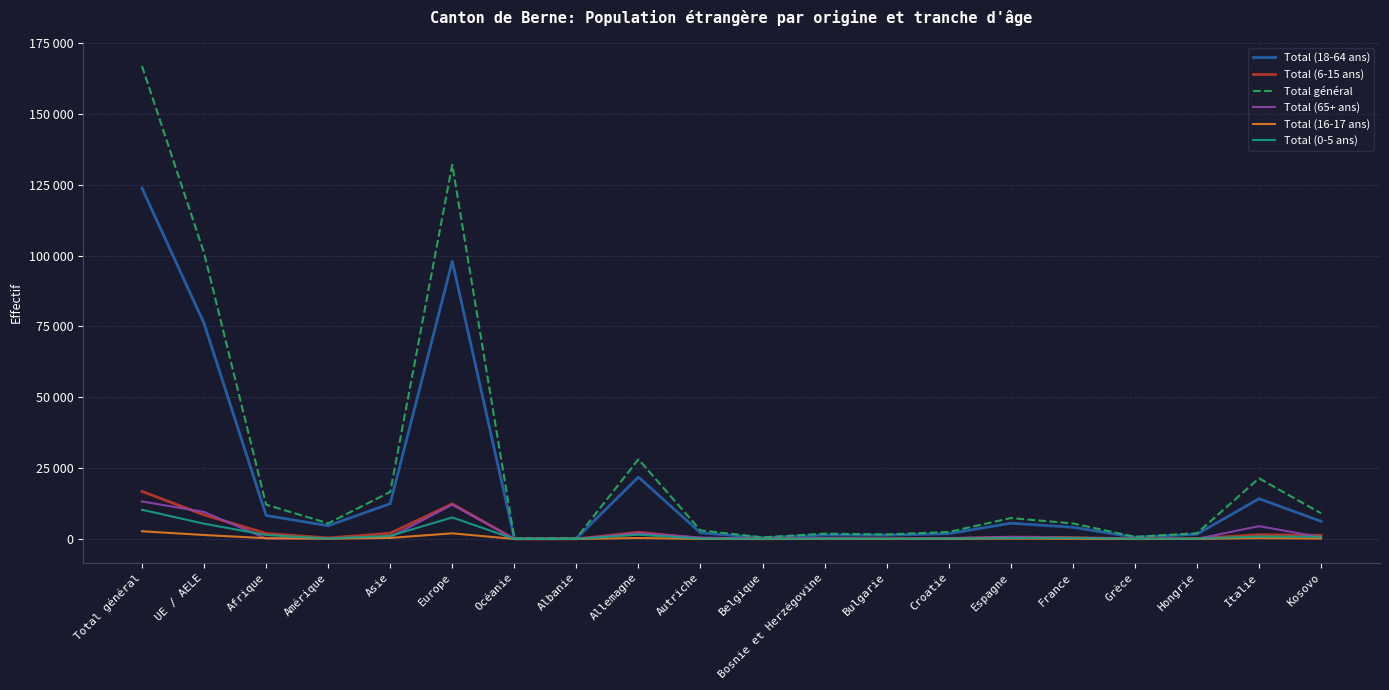

What are all the series names shown in the legend?

Total (18-64 ans), Total (6-15 ans), Total général, Total (65+ ans), Total (16-17 ans), Total (0-5 ans)